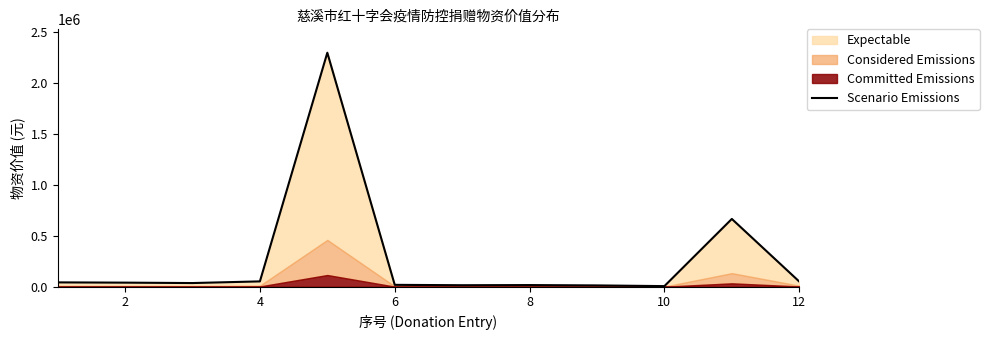

What is the sum of all values?

3249183.0